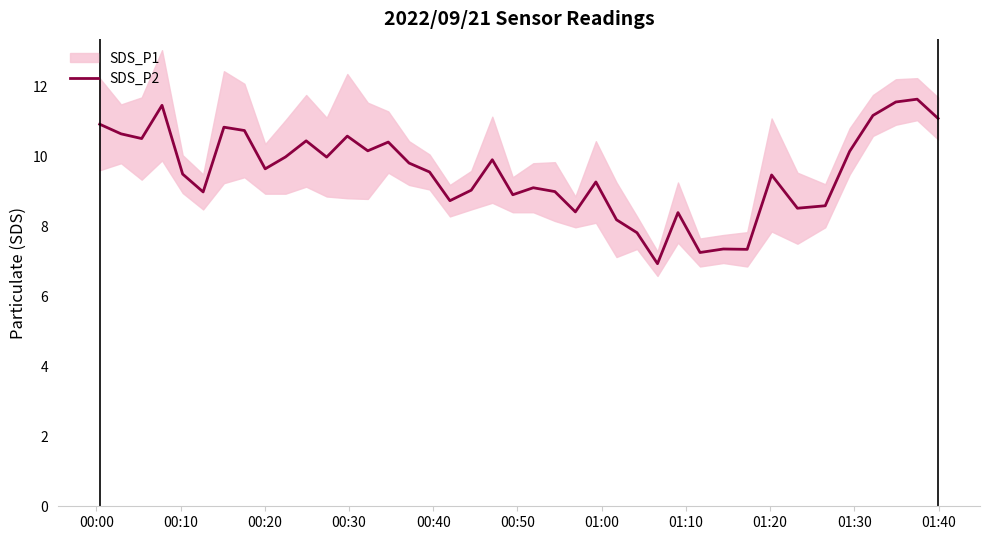

How many lines are shown in the chart?

1